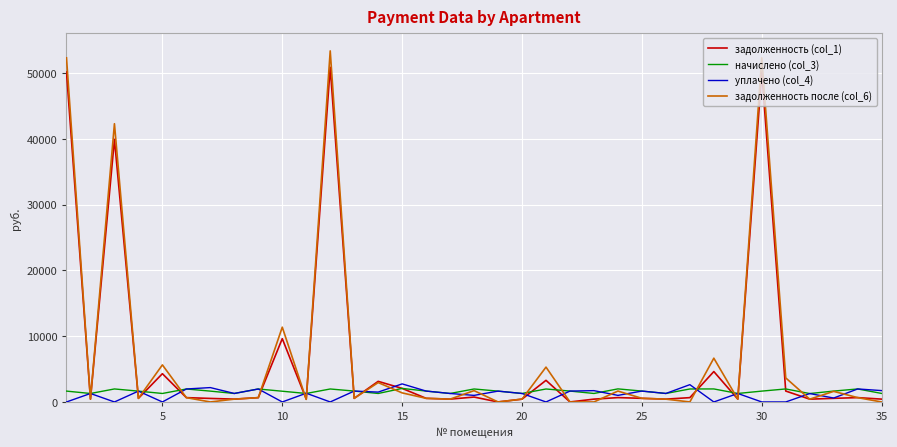

Is this an area chart (filled region under the line)?

No